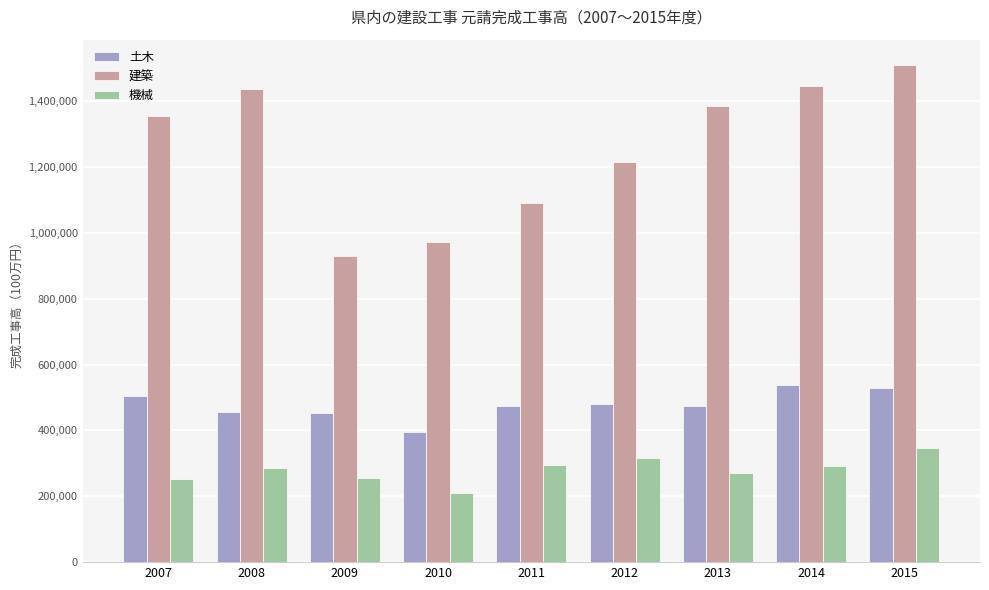

Where is 土木 nearest to the value 466089?

2011